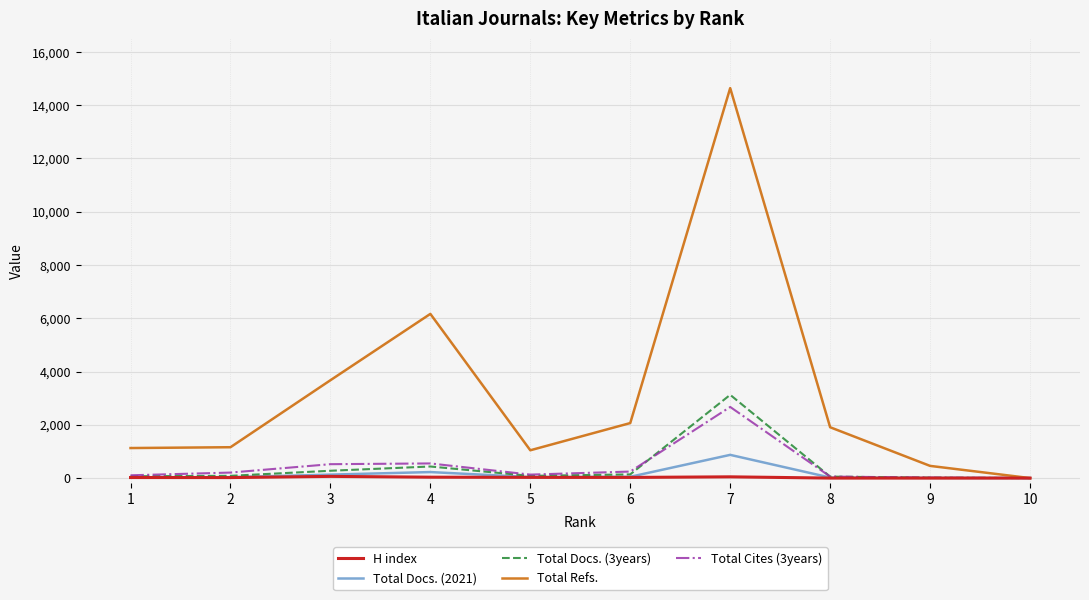

Is the value of Total Refs. at 4 greater than the value of Total Docs. (3years) at 3?

Yes